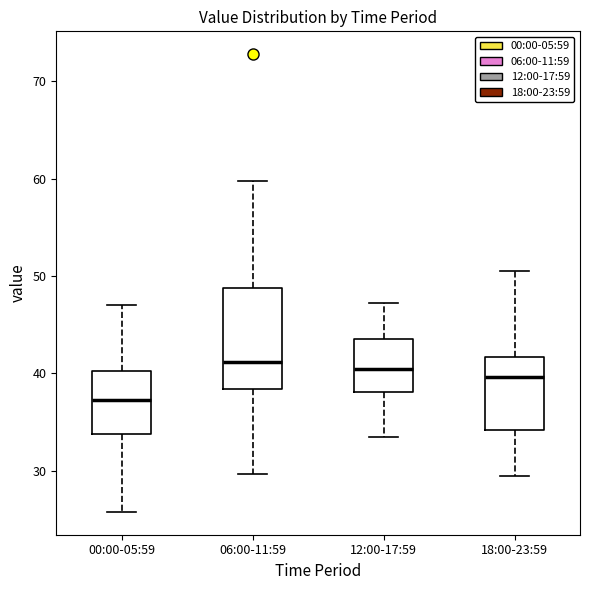

Which box is the tallest, from its lower edge to its upper edge?

06:00-11:59